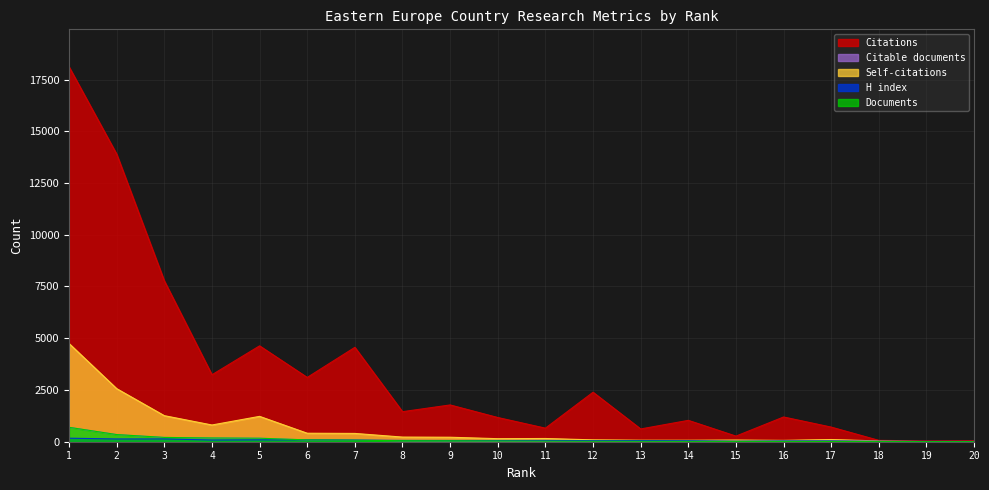

At which label is Self-citations closest to 2373?

2